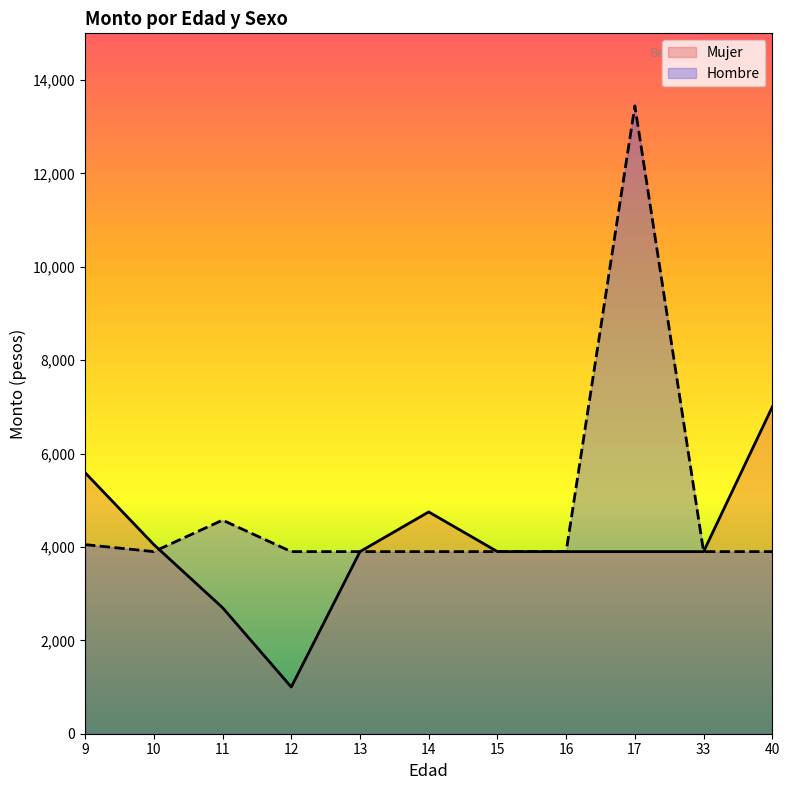

In Mujer, how many points are lower than both neighbors (excluding endpoints)?

1